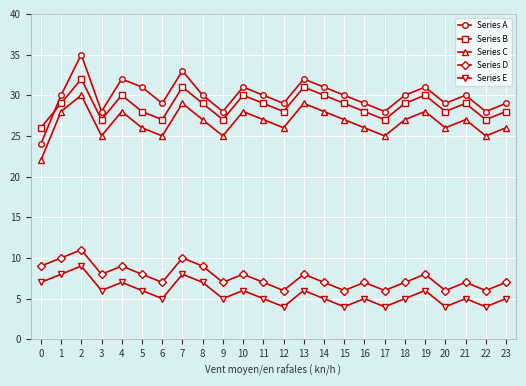

At which category does Series D reach its first local valley?

3